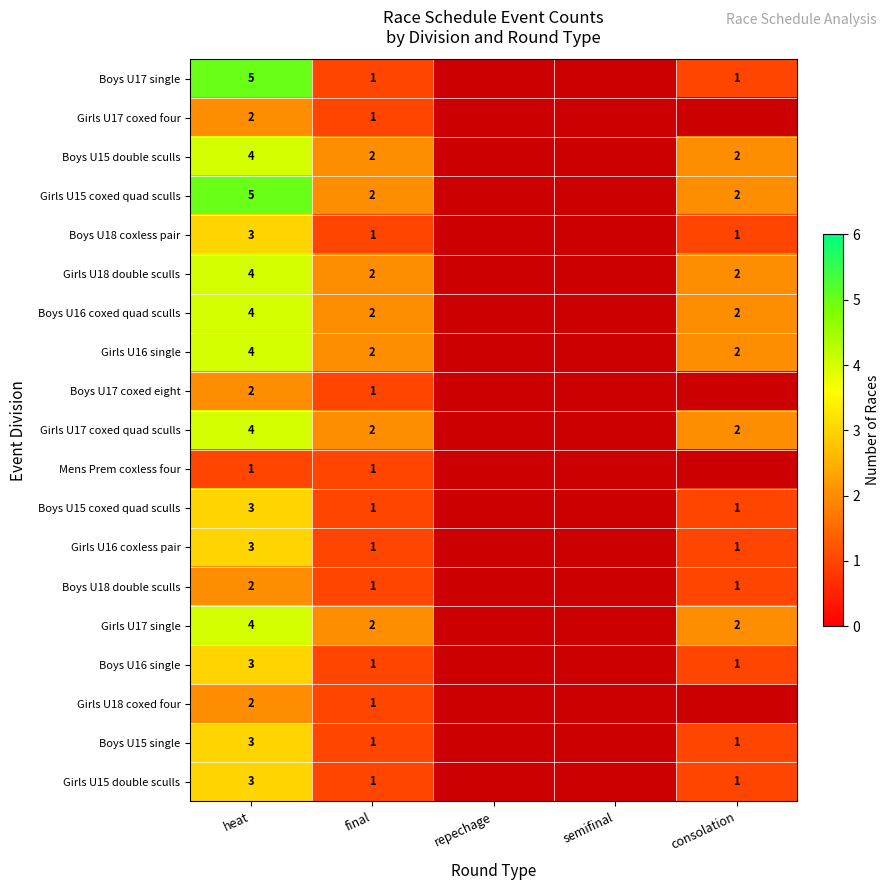

What is the spread (max minus min) of values at heat?

4